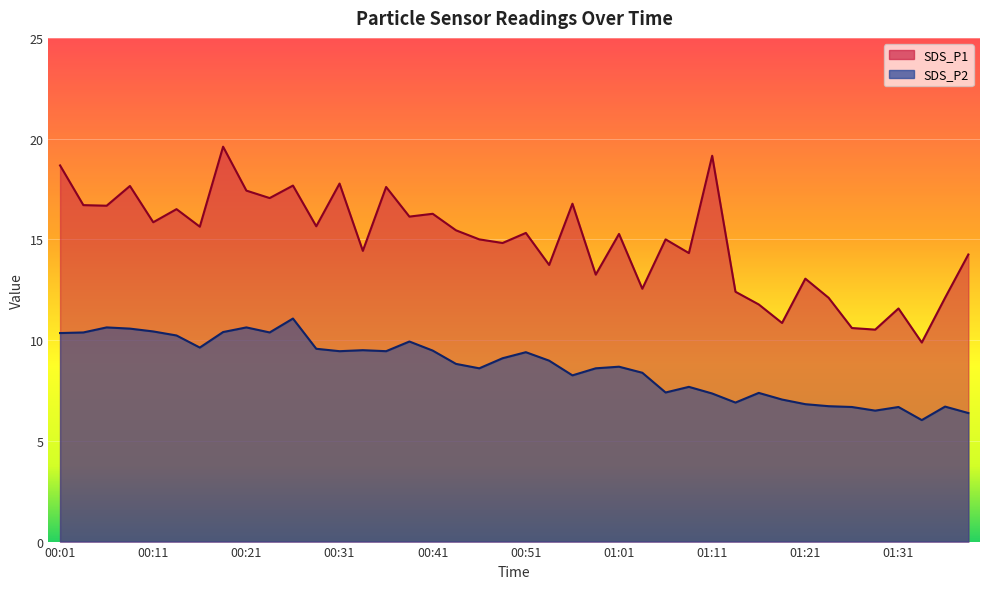

What is the greatest value displayed?

19.6